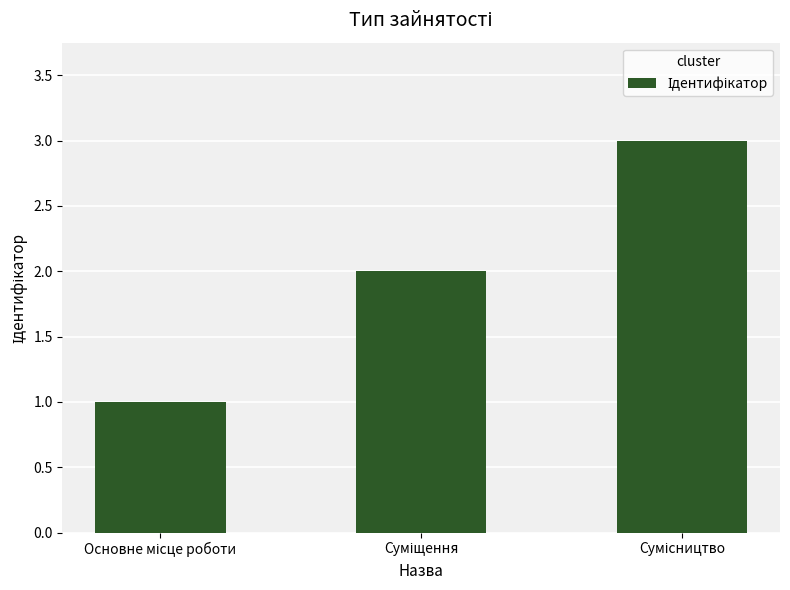

What is the greatest value displayed?

3